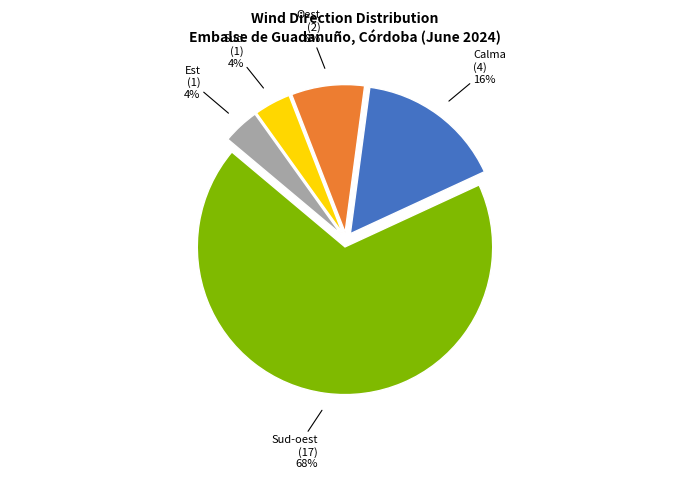

To the nearest percent, what is the average slice percentage?

20%